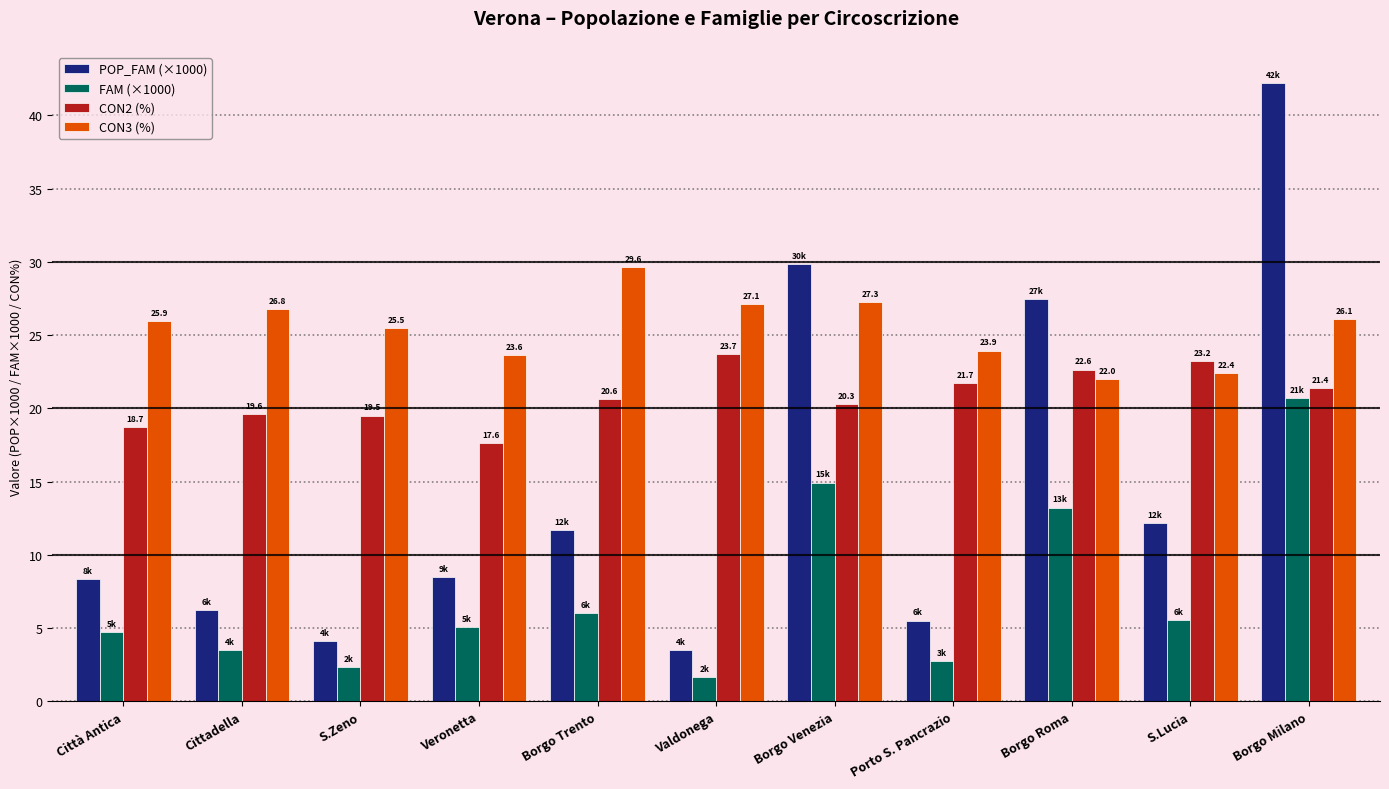

The CON3 (%) series shows 35.7 at Borgo Venezia. True or false?

False